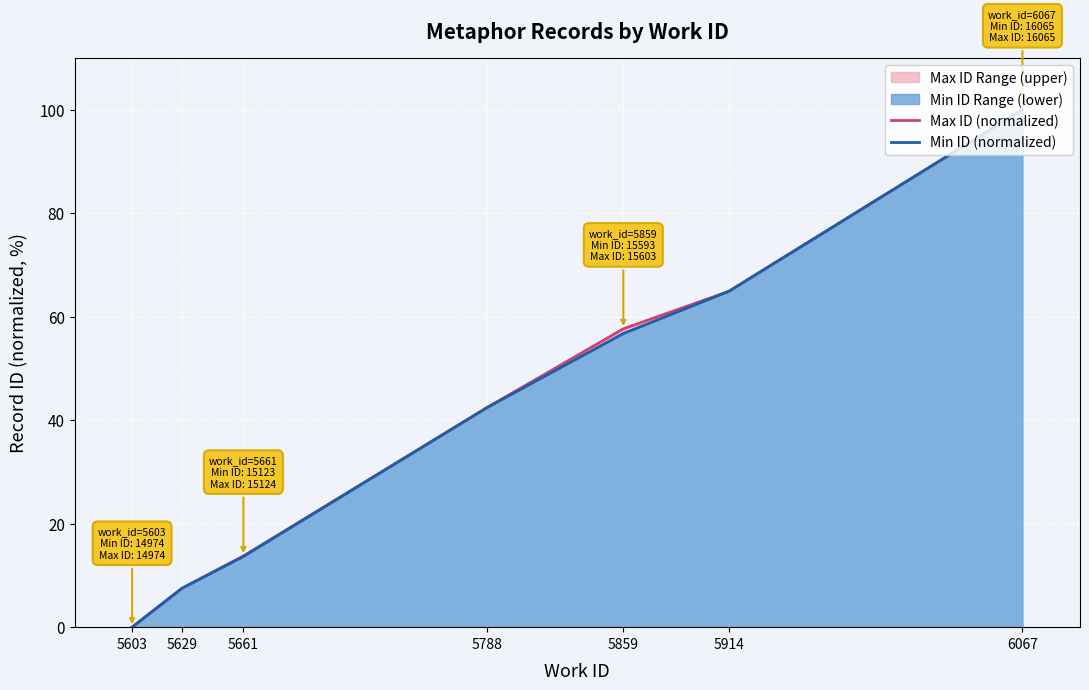

The Min ID (normalized) series shows 100.0 at 6067. True or false?

True